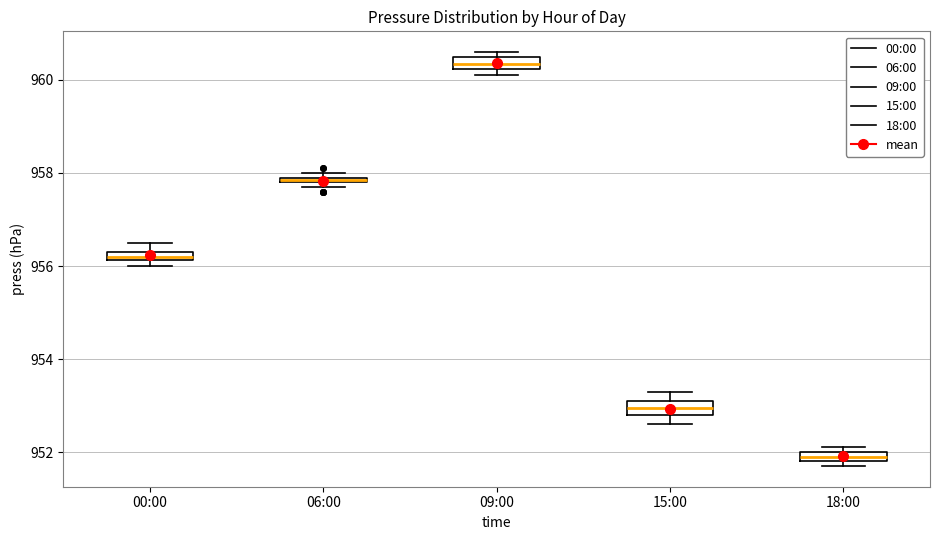

Which box's median line is the lowest?

18:00